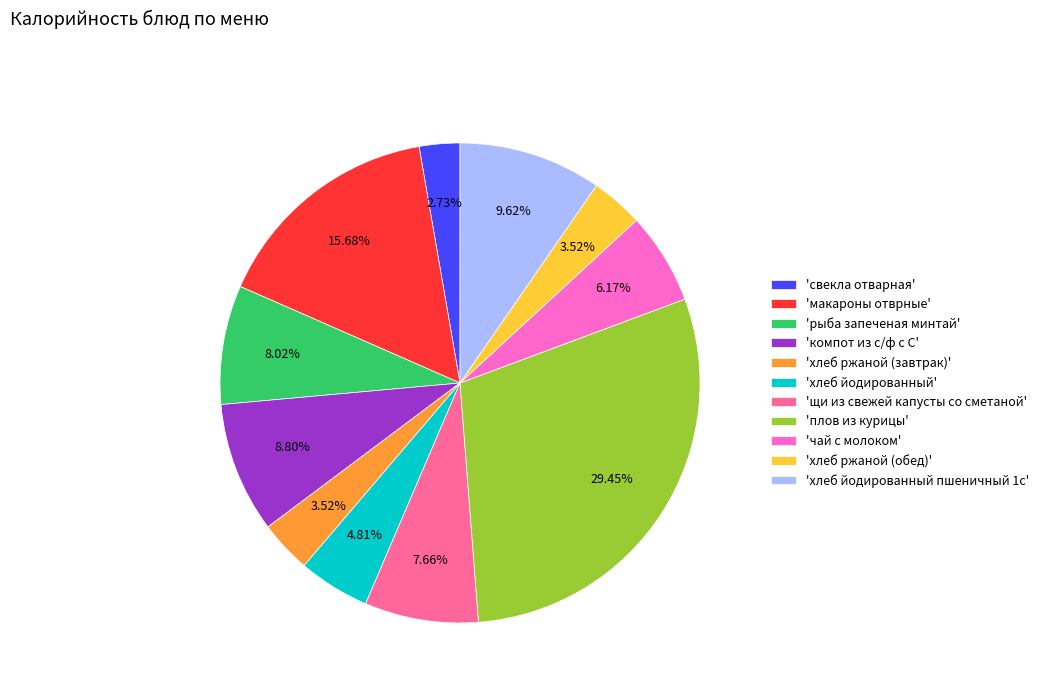

Count the number of slices in the pie.

11